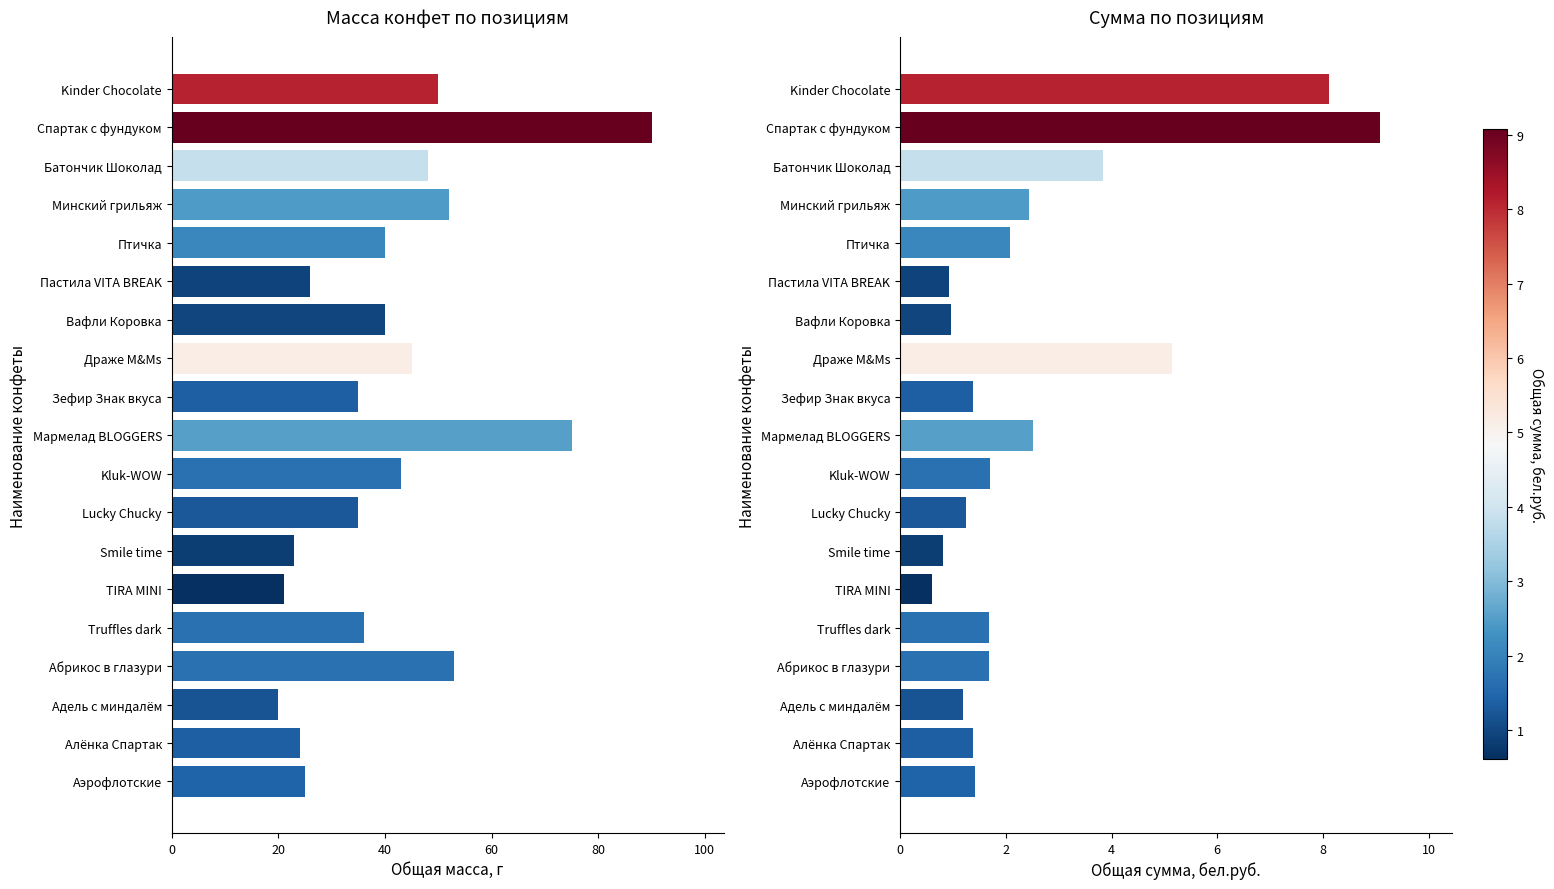

Rank the series at Lucky Chucky from lowest to highest value.

Общая сумма, бел.руб., Общая масса, г